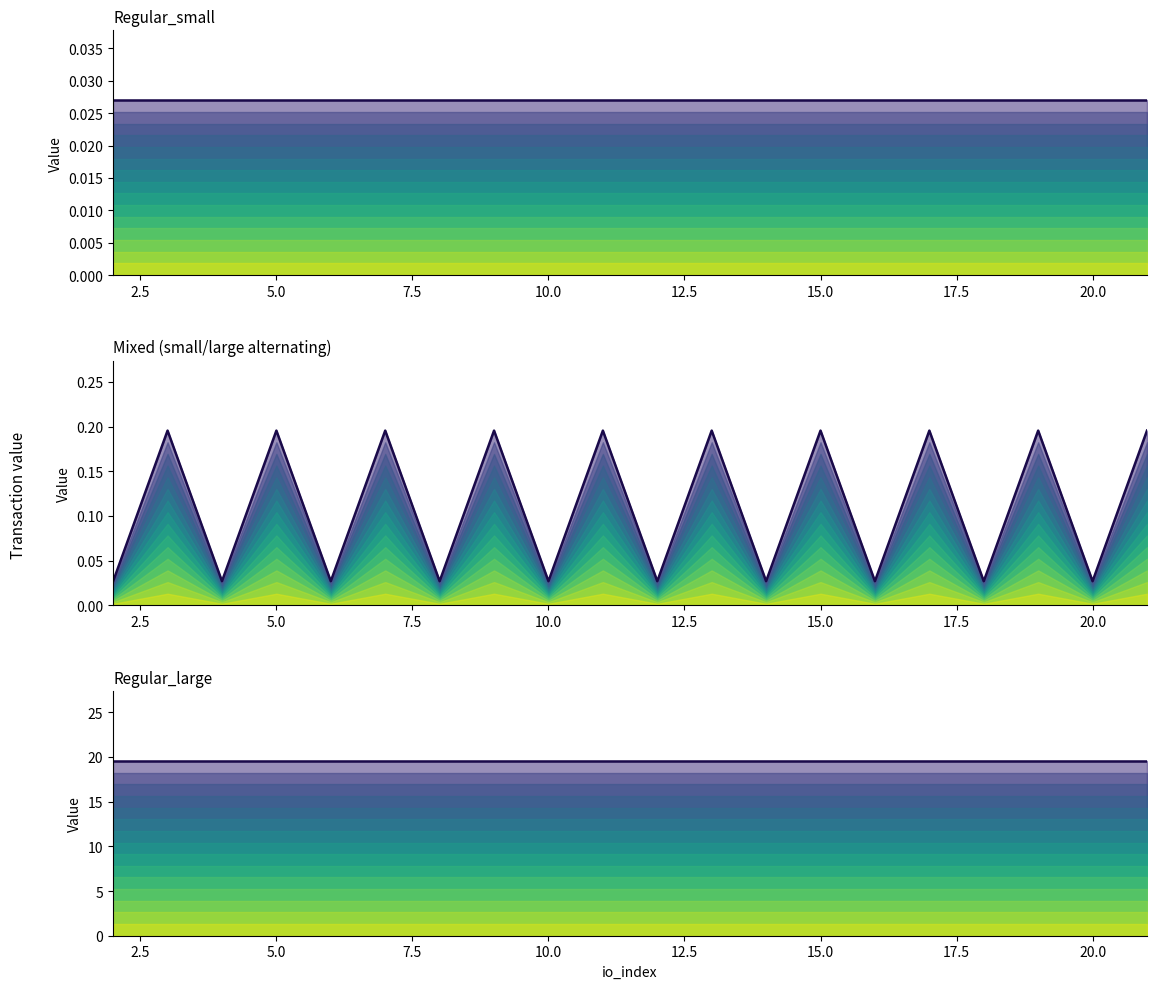

How many distinct data groups are displayed?

3